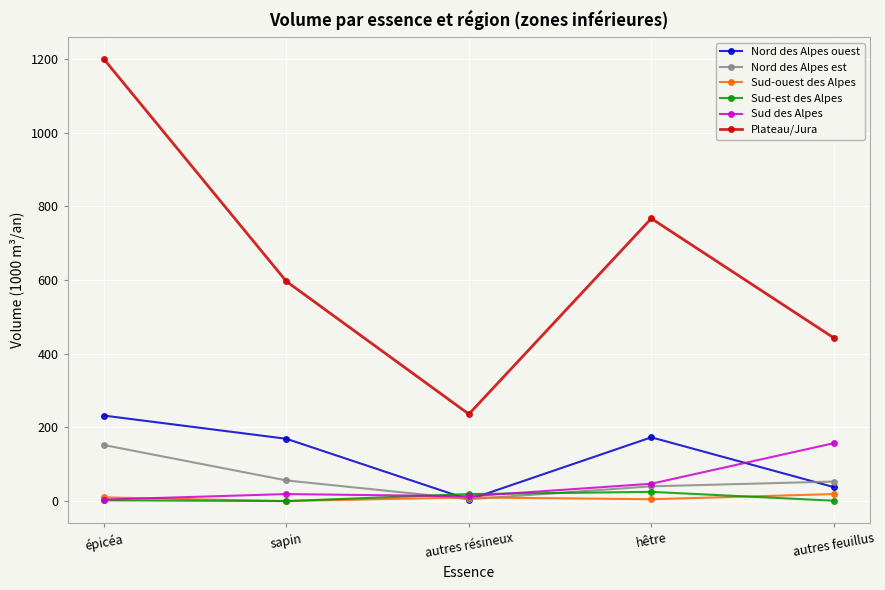

At which category does Sud des Alpes reach its first local peak?

sapin